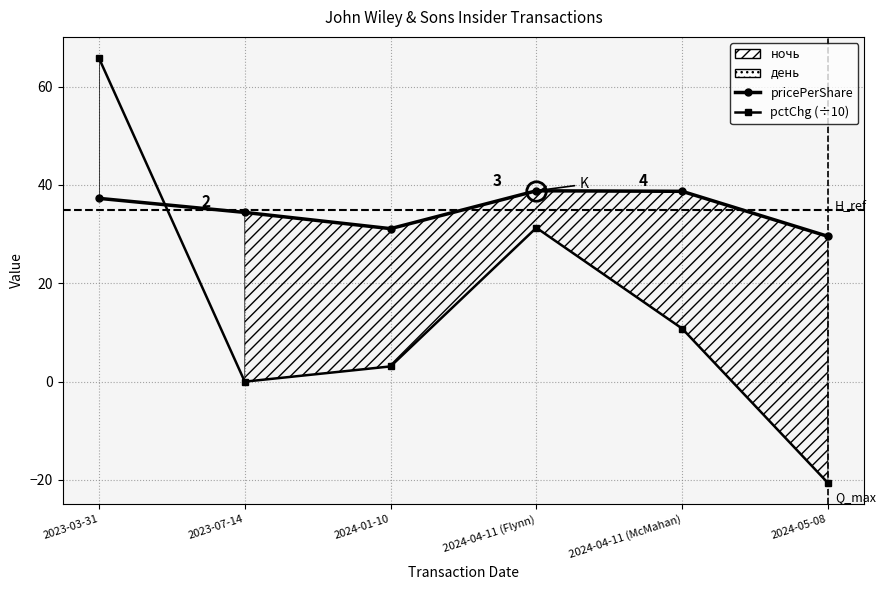

What position from the left is 2023-07-14?

2